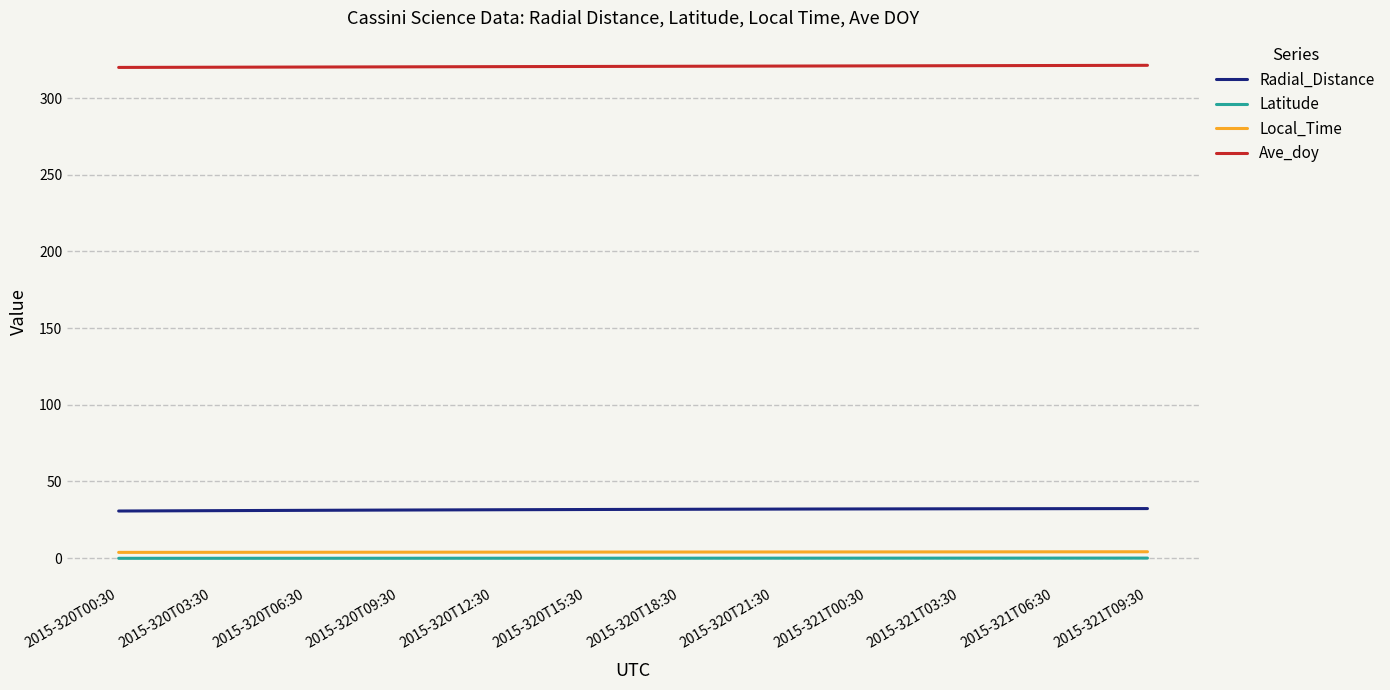

True or false: Ave_doy and Latitude cross at least once.

False